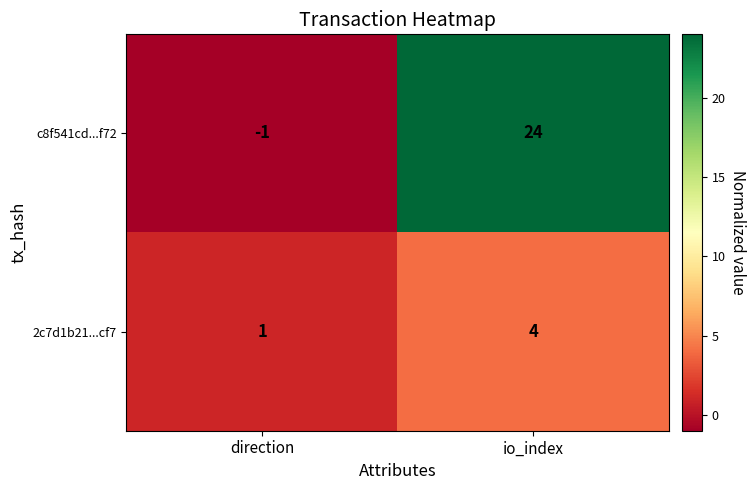

At which category is the sum across all series the highest?

io_index